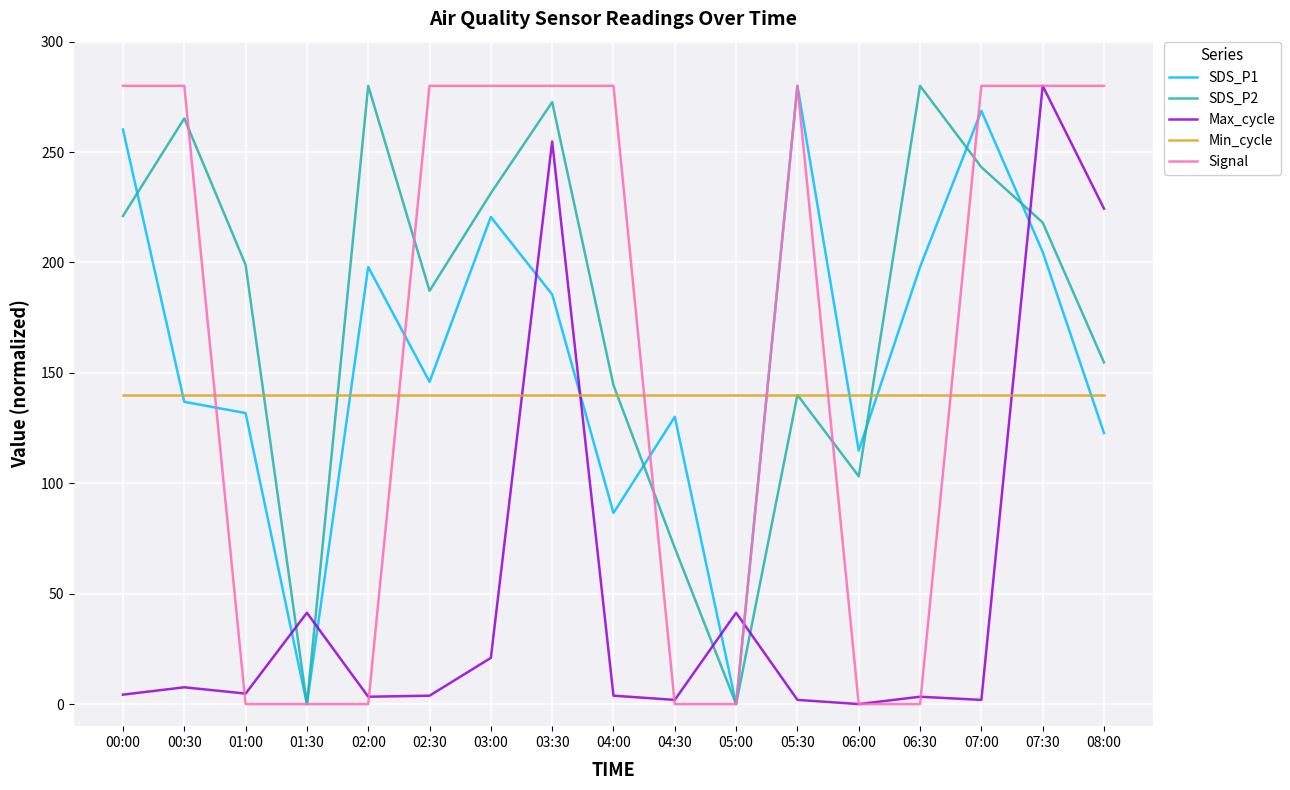

Is it true that Signal equals 185.4 at 02:00?

False